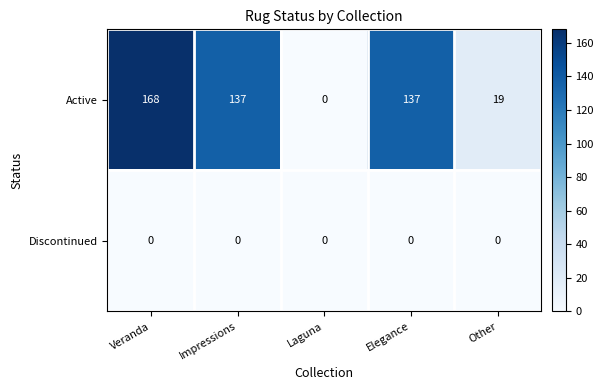

At how many categories does at least one series exceed 65?

3